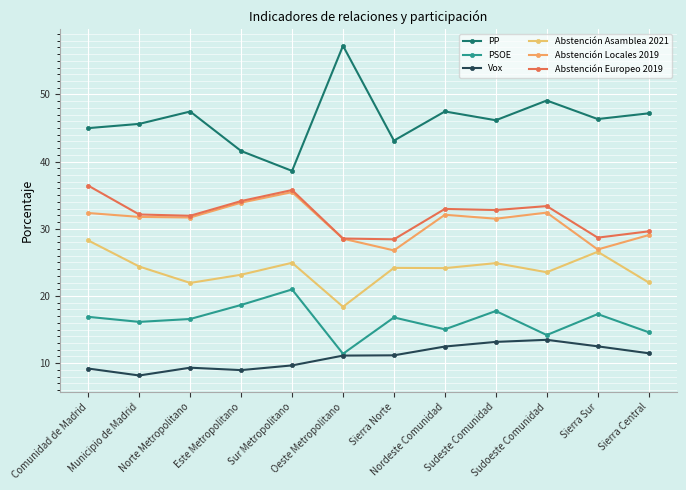

How many lines are shown in the chart?

6